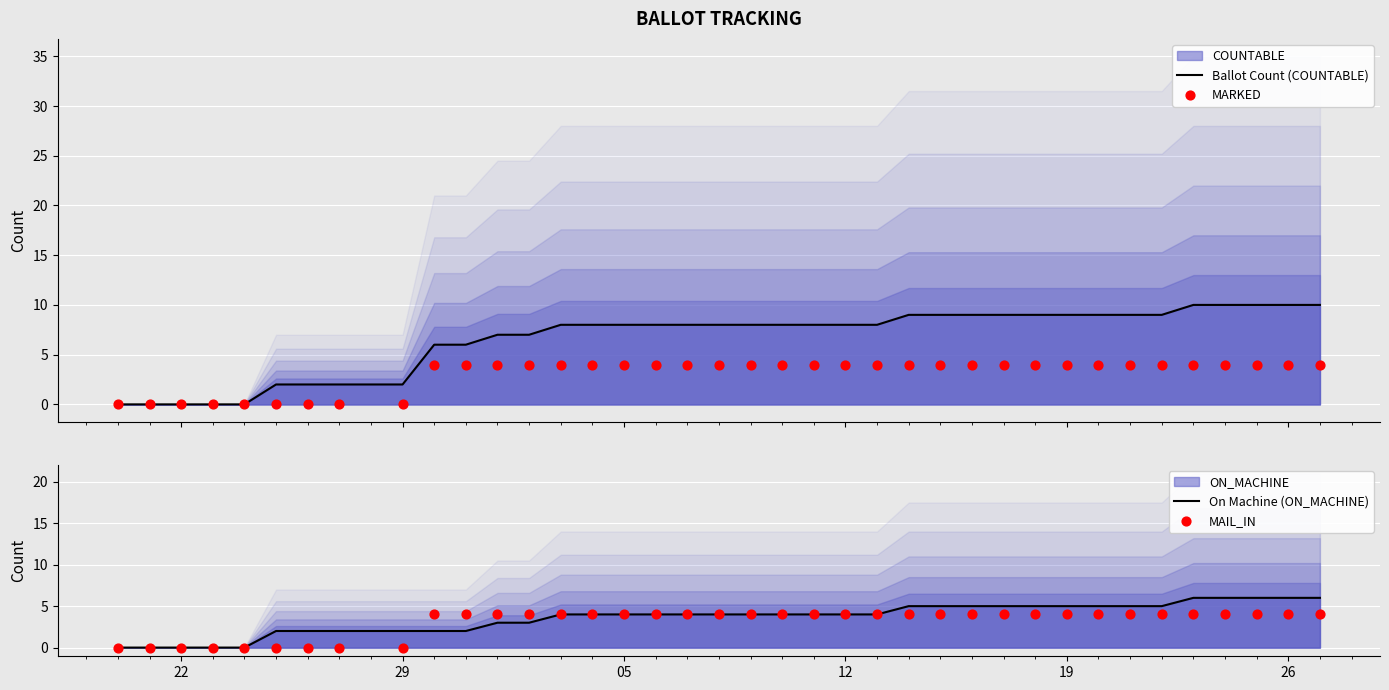

Which series has the largest total across all categories?

Ballot Count (COUNTABLE)